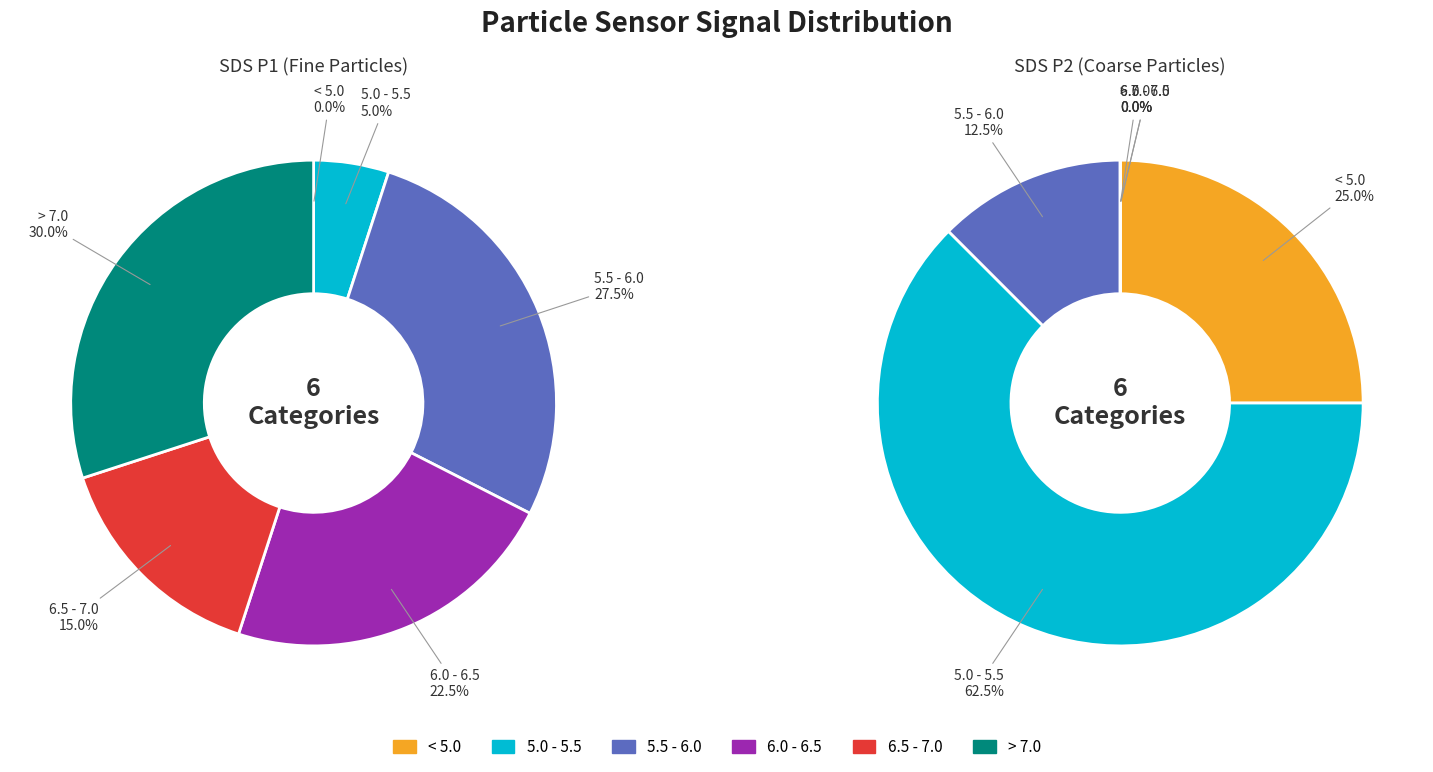

True or false: < 5.0 accounts for 1% of the total.

False